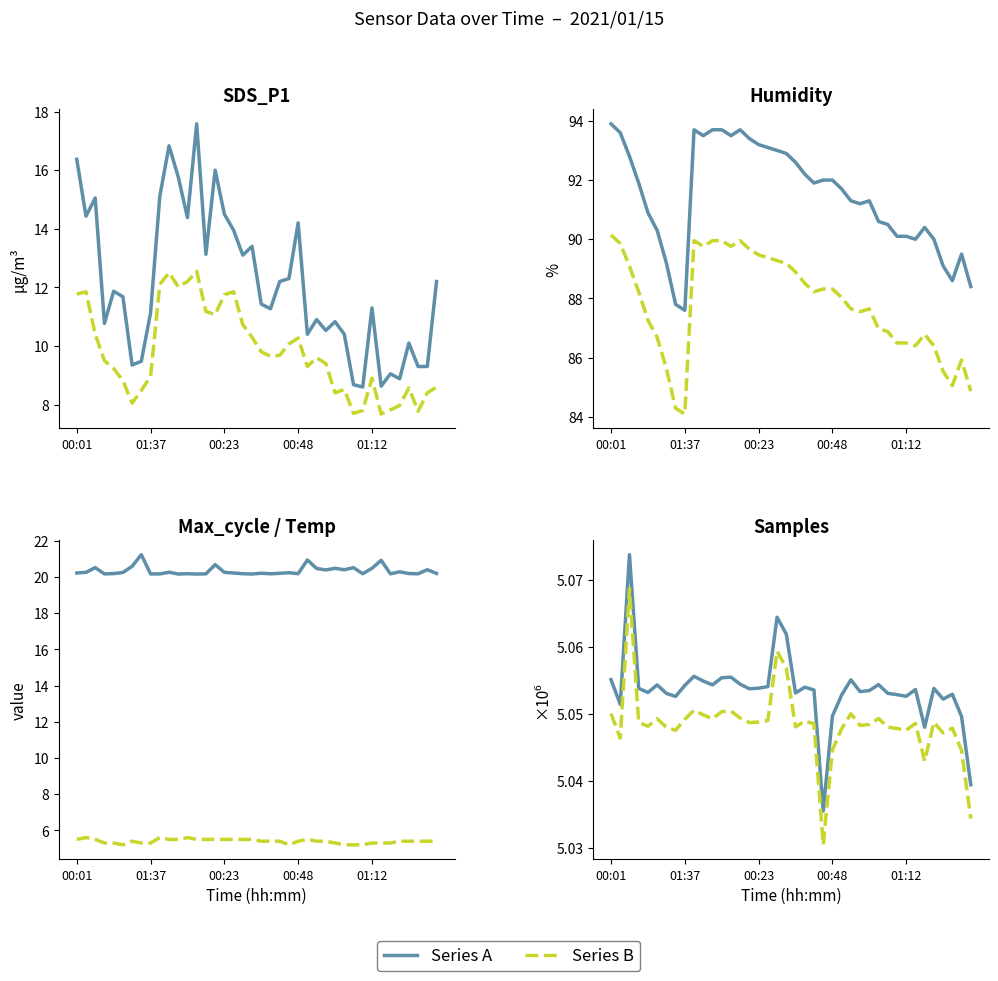

True or false: SDS_P2 has a value of 2.4 at 00:48.

False